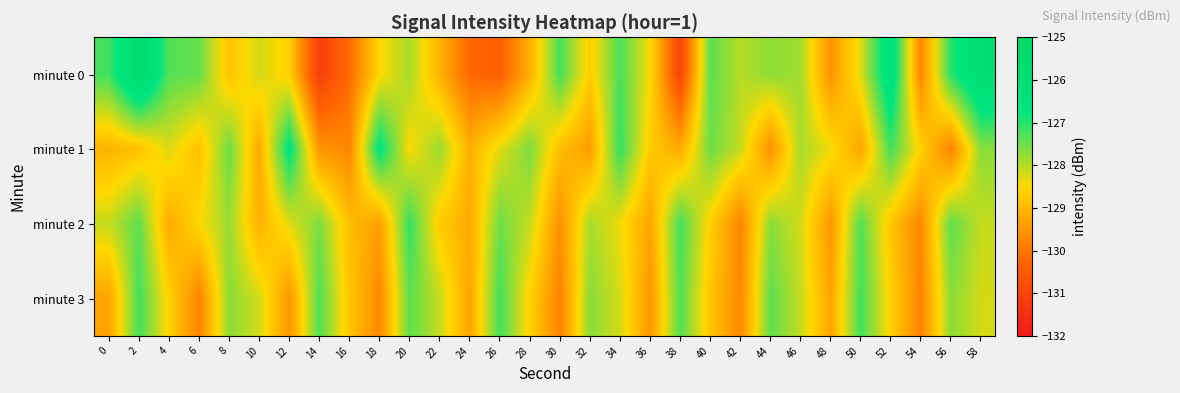

At 56, list the series in order from largest to smallest.

minute 0, minute 2, minute 3, minute 1